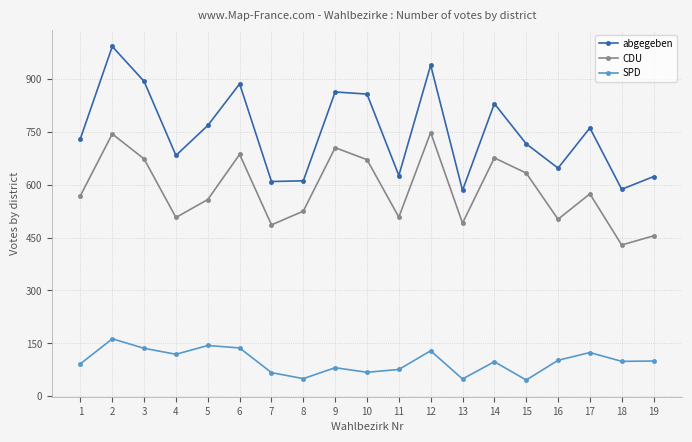

What is the difference between the highest and lowest values at 3?

757